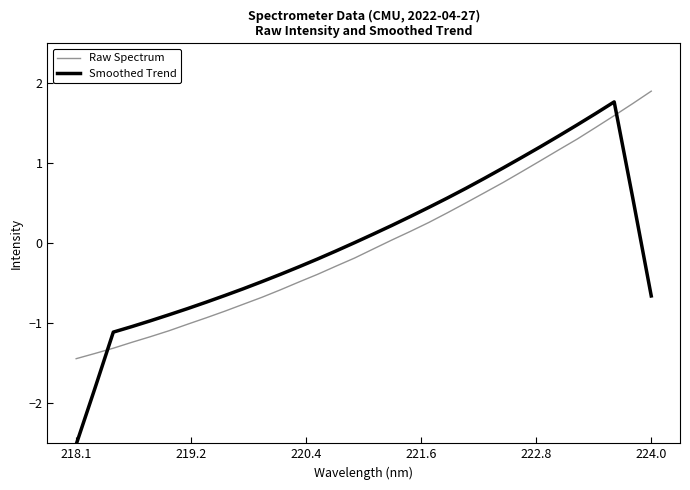

What is the highest value of the Smoothed Trend series?

1.8